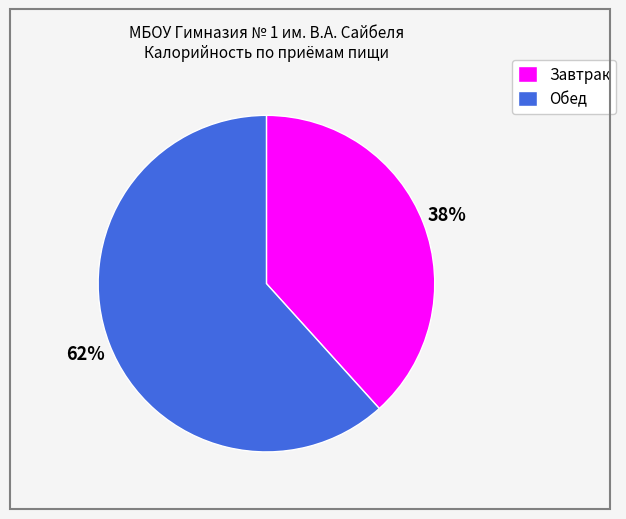

True or false: Завтрак accounts for 27% of the total.

False